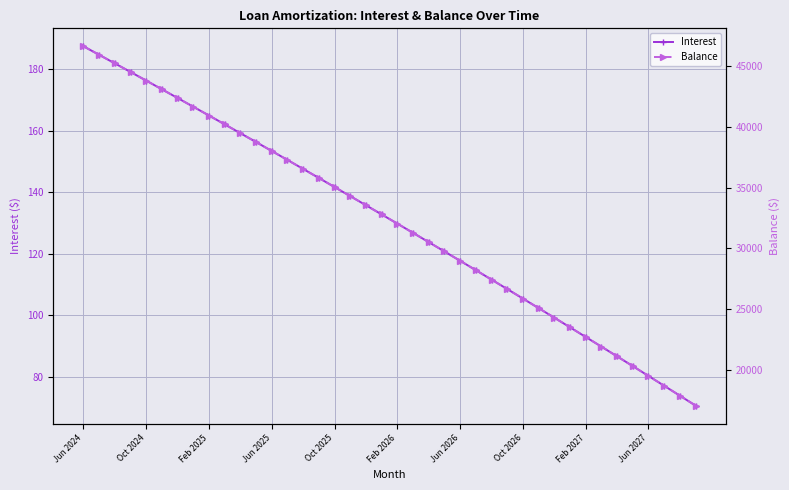

True or false: Interest and Balance cross at least once.

False